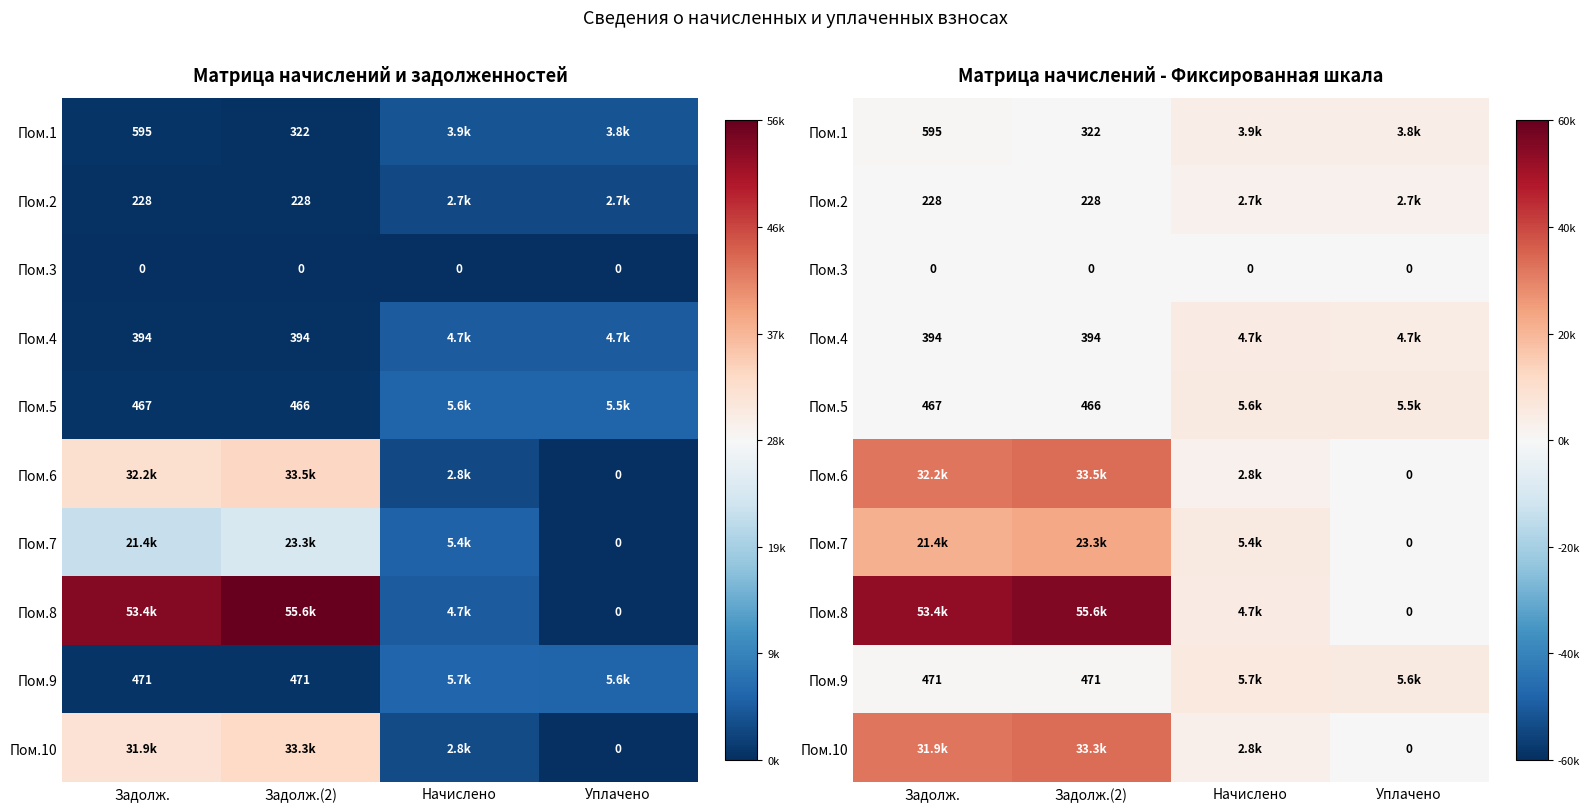

How many data points does each series have?

4